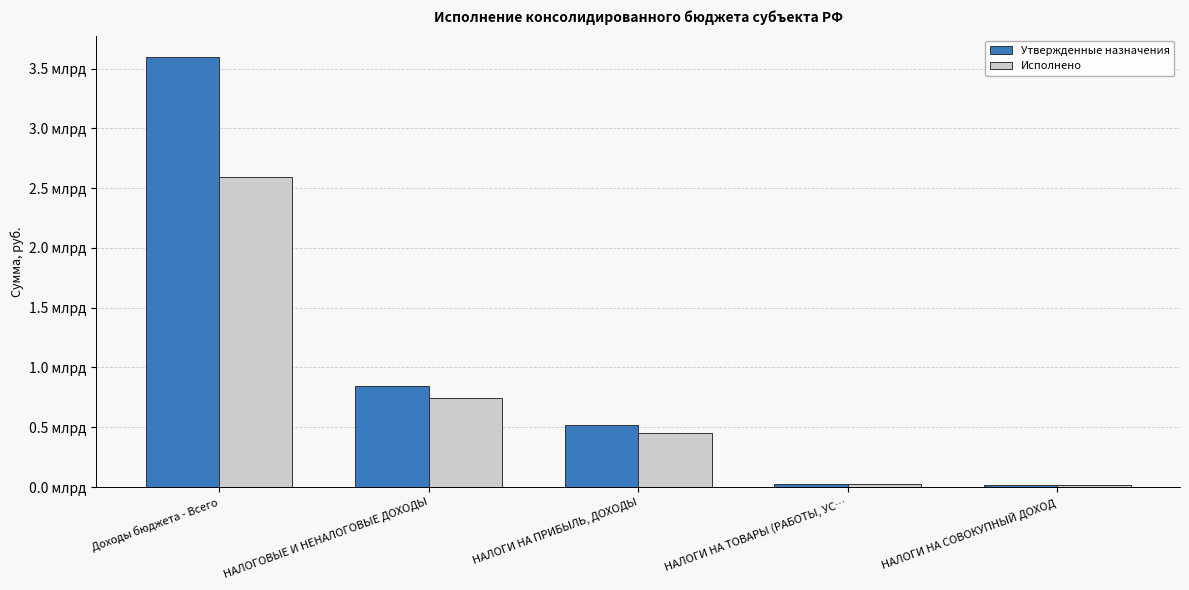

What is the minimum value shown in the chart?

18734731.6